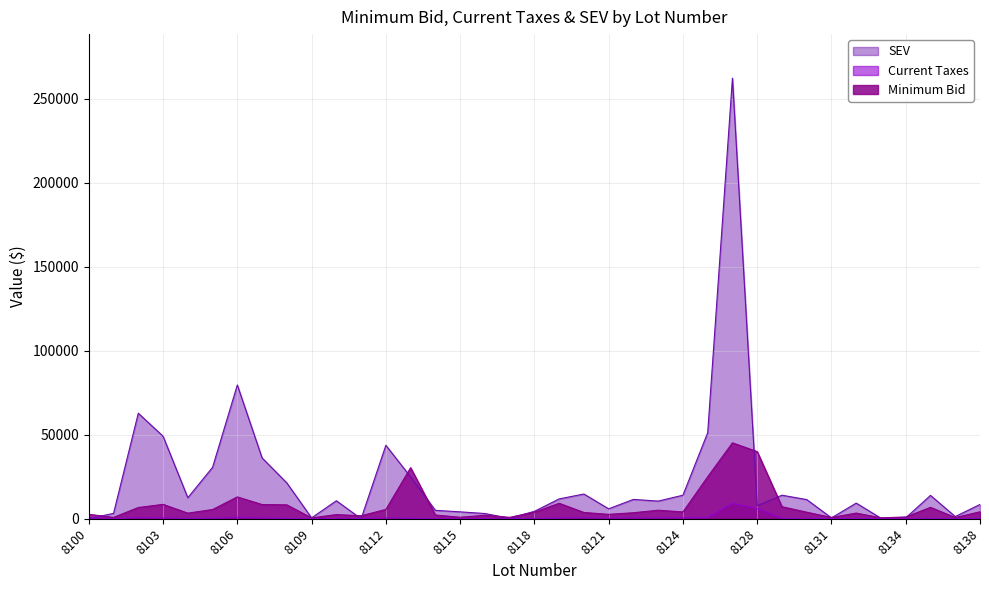

Reading left to right, what are all the values shown in this chart?

Minimum Bid: 8100=2654.1	8101=791.1	8102=6689.2	8103=8553.4	8104=3340.0	8105=5473.6	8106=12990.5	8107=8453.9	8108=8264.1	8109=499.2	8110=2470.7	8111=1765.7	8112=5554.6	8113=30388.8	8114=2215.7	8115=889.8	8116=2044.7	8117=821.7	8118=3890.9	8119=9197.4	8120=3729.7	8121=2608.4	8122=3576.7	8123=5073.1	8124=4054.8	8126=24989.1	8127=45171.8	8128=39953.8	8129=7164.1	8130=3893.7	8131=755.0	8132=3367.4	8133=523.4	8134=1059.8	8135=6783.5	8137=709.0	8138=4137.8
Current Taxes: 8100=654.1	8101=18.6	8102=623.6	8103=481.9	8104=136.8	8105=306.5	8106=829.8	8107=412.0	8108=228.4	8109=2.5	8110=117.2	8111=0.0	8112=480.6	8113=273.4	8114=54.8	8115=43.1	8116=71.9	8117=11.0	8118=158.1	8119=423.3	8120=473.2	8121=244.1	8122=440.4	8123=406.2	8124=538.7	8126=723.1	8127=9138.6	8128=6037.8	8129=235.6	8130=191.8	8131=20.4	8132=156.5	8133=4.9	8134=8.1	8135=233.9	8137=21.1	8138=136.5
SEV: 8100=0.0	8101=3200.0	8102=62800.0	8103=49100.0	8104=12500.0	8105=30600.0	8106=79600.0	8107=36200.0	8108=21300.0	8109=500.0	8110=10700.0	8111=0.0	8112=43700.0	8113=24900.0	8114=5000.0	8115=4100.0	8116=3100.0	8117=300.0	8118=4400.0	8119=11800.0	8120=14700.0	8121=5900.0	8122=11500.0	8123=10500.0	8124=14000.0	8126=51200.0	8127=262200.0	8128=7800.0	8129=14000.0	8130=11400.0	8131=500.0	8132=9300.0	8133=300.0	8134=500.0	8135=13900.0	8137=1300.0	8138=8500.0